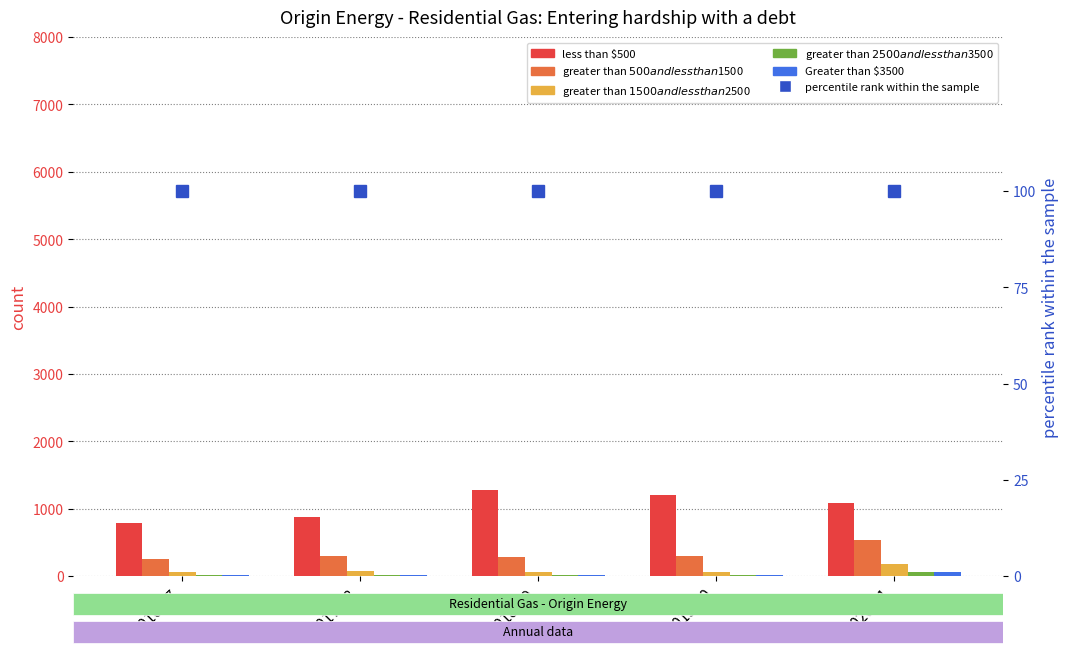

Reading left to right, list all the values displayed in this chart.

less than $500: 2016-17=791	2017-18=881	2018-19=1275	2019-20=1208	2020-21=1087
greater than $500 and less than $1500: 2016-17=257	2017-18=298	2018-19=278	2019-20=303	2020-21=533
greater than $1500 and less than $2500: 2016-17=53	2017-18=69	2018-19=56	2019-20=64	2020-21=172
greater than $2500 and less than $3500: 2016-17=9	2017-18=21	2018-19=16	2019-20=13	2020-21=60
Greater than $3500: 2016-17=12	2017-18=12	2018-19=10	2019-20=14	2020-21=53
percentile rank within the sample: 2016-17=100	2017-18=100	2018-19=100	2019-20=100	2020-21=100